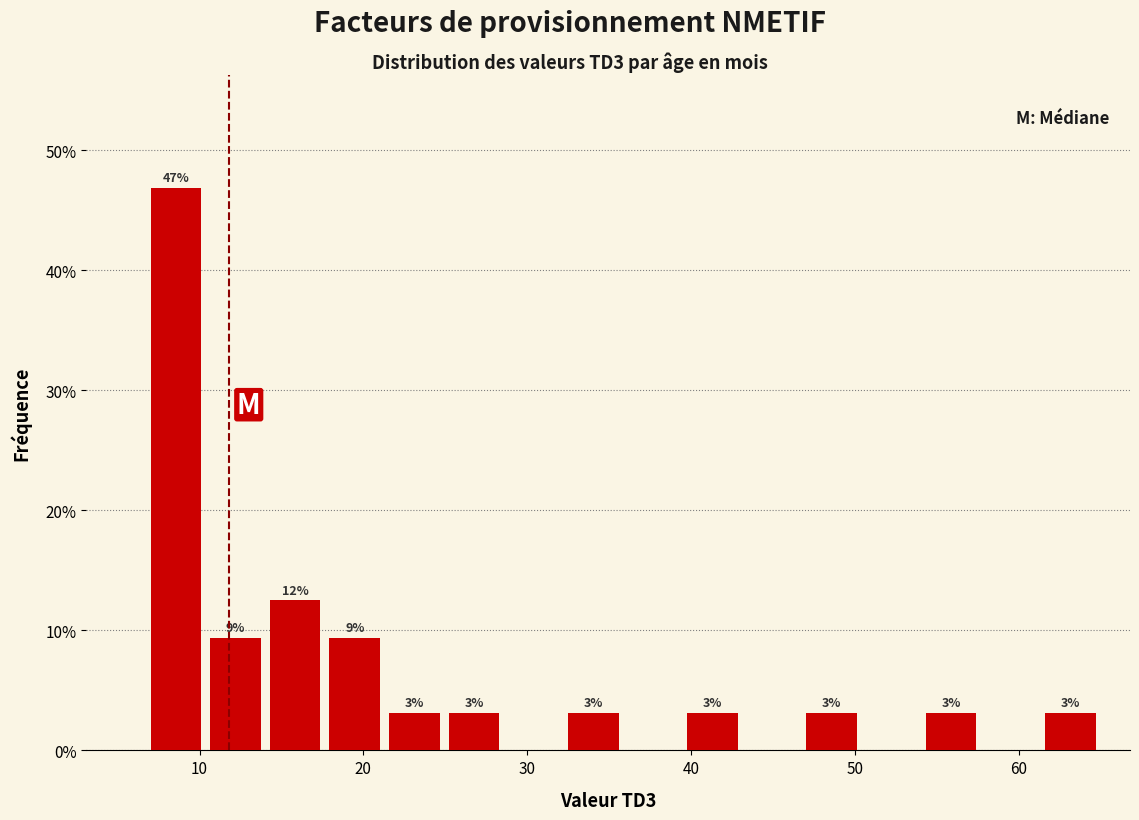

Around what value on the x-axis is the tallest bar? Give the approximate position of its centre, as read against the axis.

9